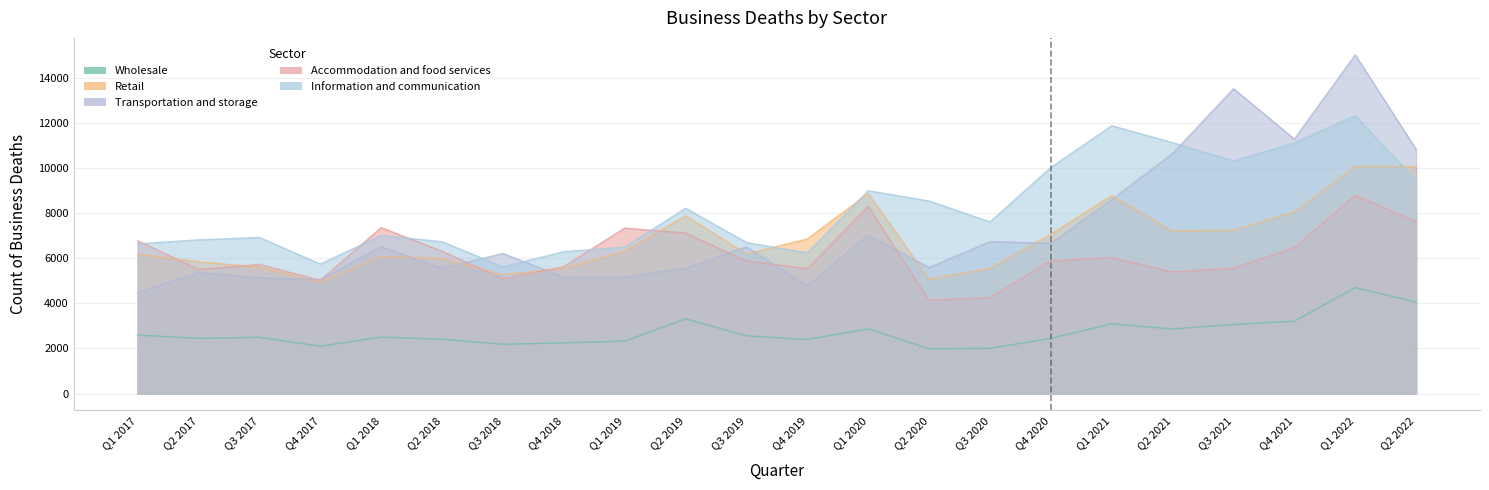

The Transportation and storage series shows 19393 at Q3 2021. True or false?

False